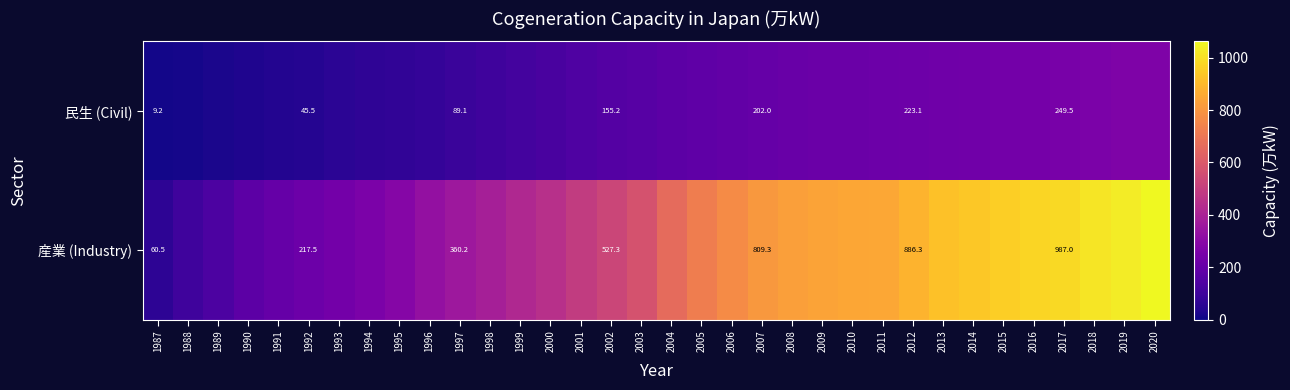

What is the spread (max minus min) of values at 1992?

172.0